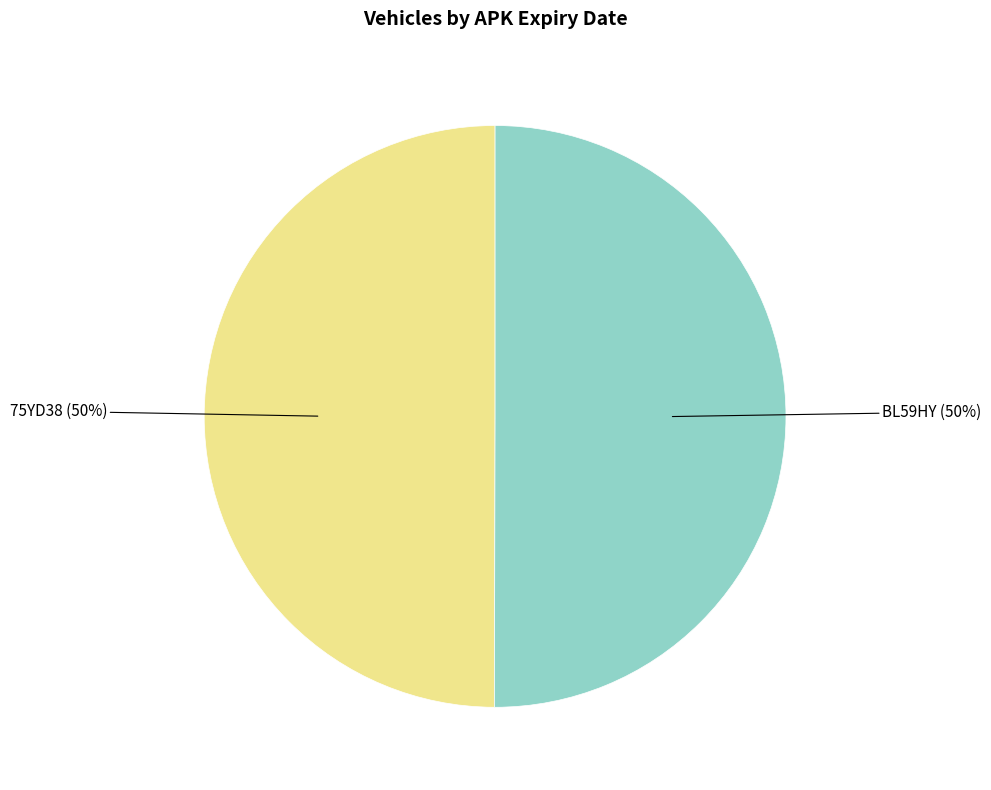

Is the sum of 75YD38 and BL59HY greater than half?

Yes